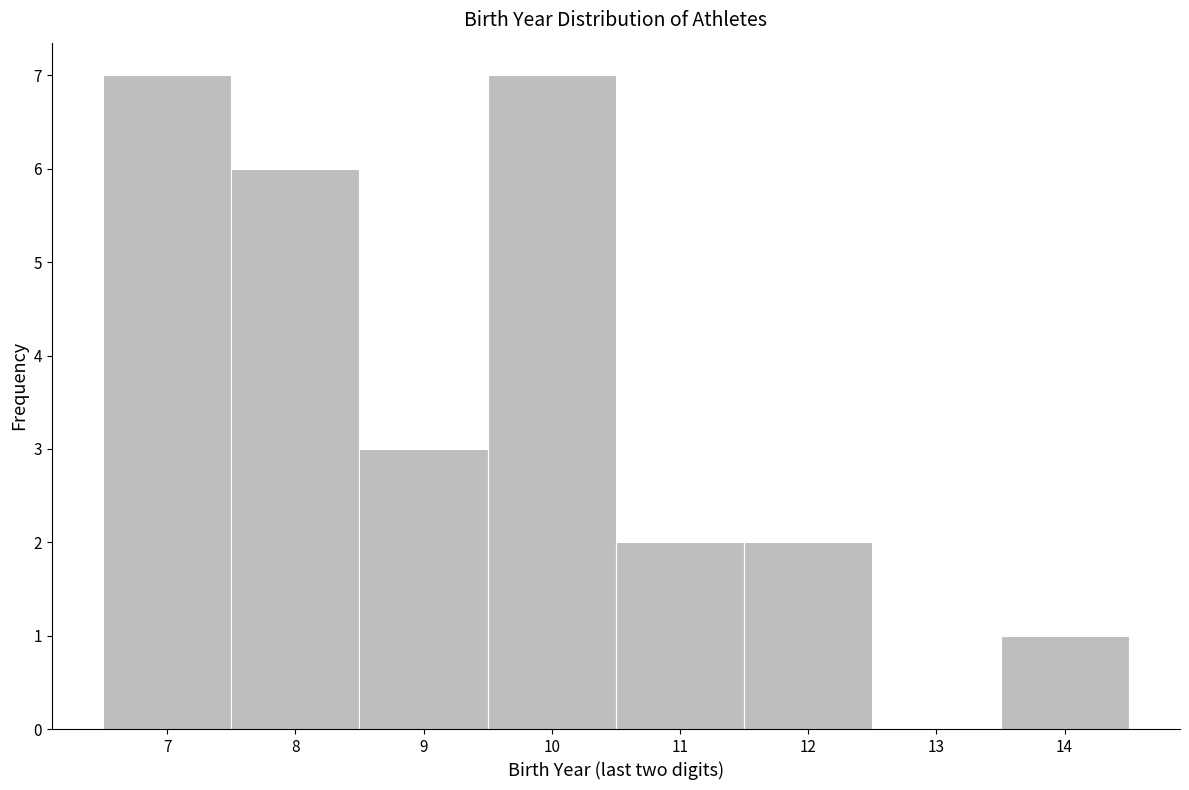

Reading left to right, list every bar in this chart as the range it spans on the x-axis followed by its height. The values are not printed on the chart, so give them approximately, as read against the axis.

6.5 to 7.5: 7
7.5 to 8.5: 6
8.5 to 9.5: 3
9.5 to 10.5: 7
10.5 to 11.5: 2
11.5 to 12.5: 2
12.5 to 13.5: 0
13.5 to 14.5: 1